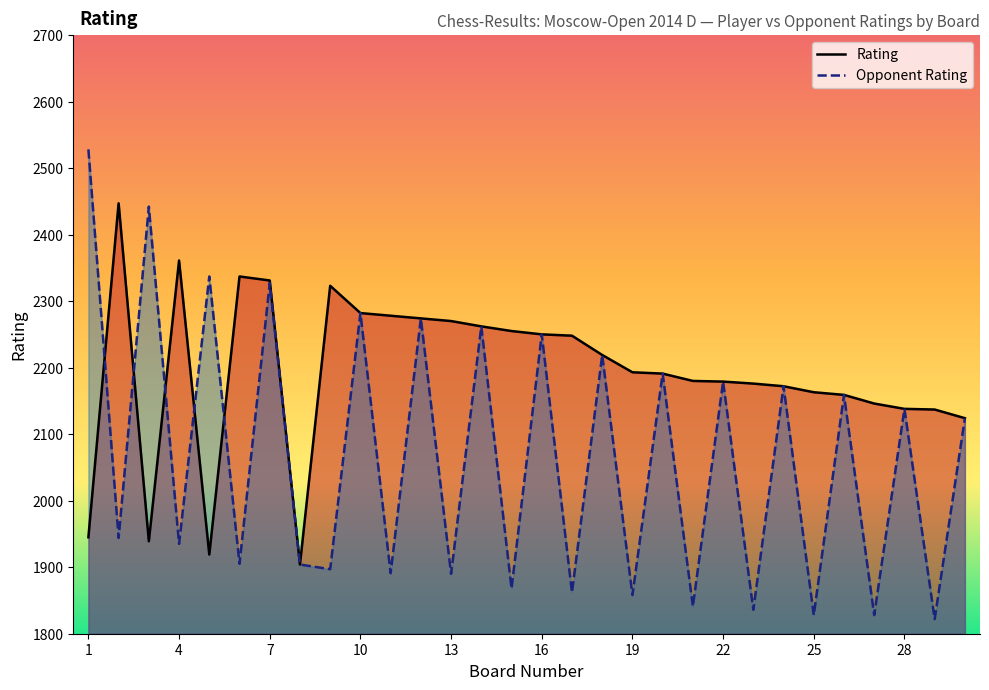

How many lines are shown in the chart?

2